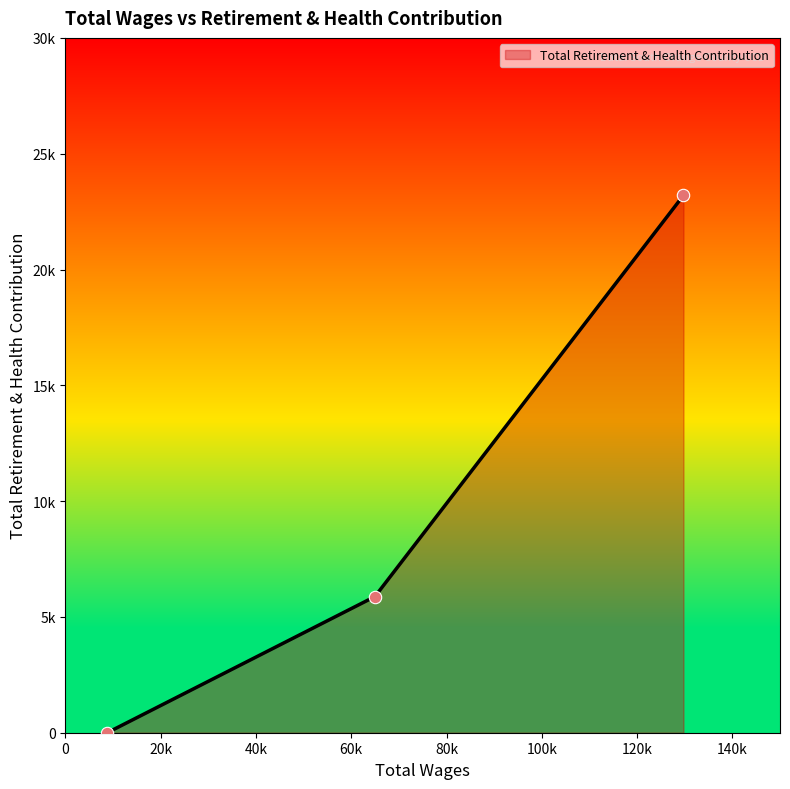

Does the chart have visible grid lines?

No